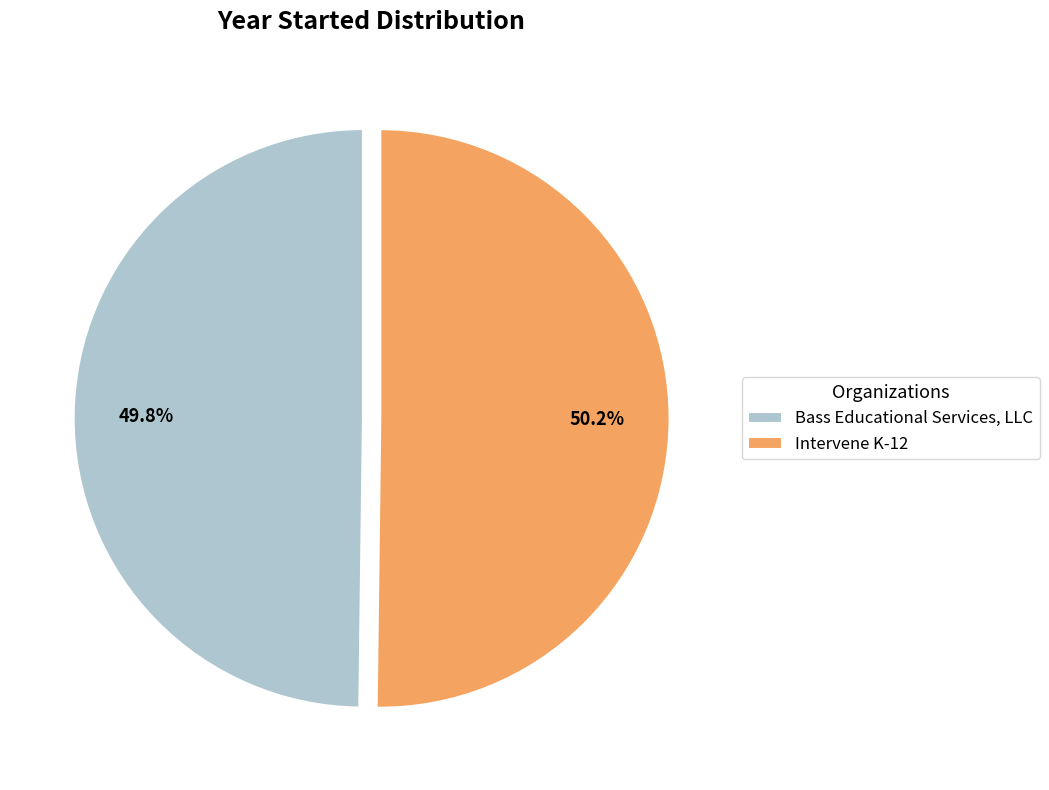

To the nearest percent, what percentage of the pie is Intervene K-12?

50%